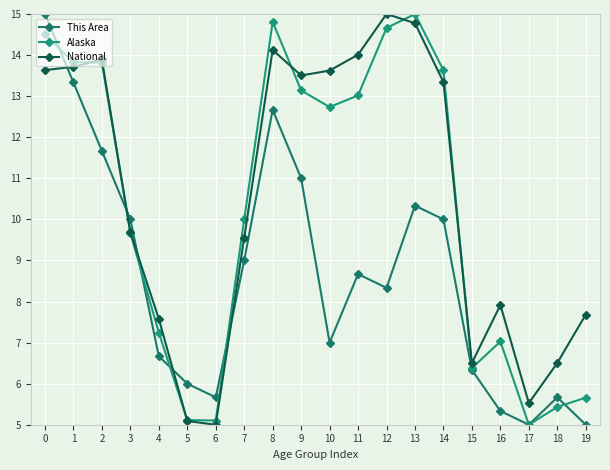

What is the spread (max minus min) of values at 8?

2.1